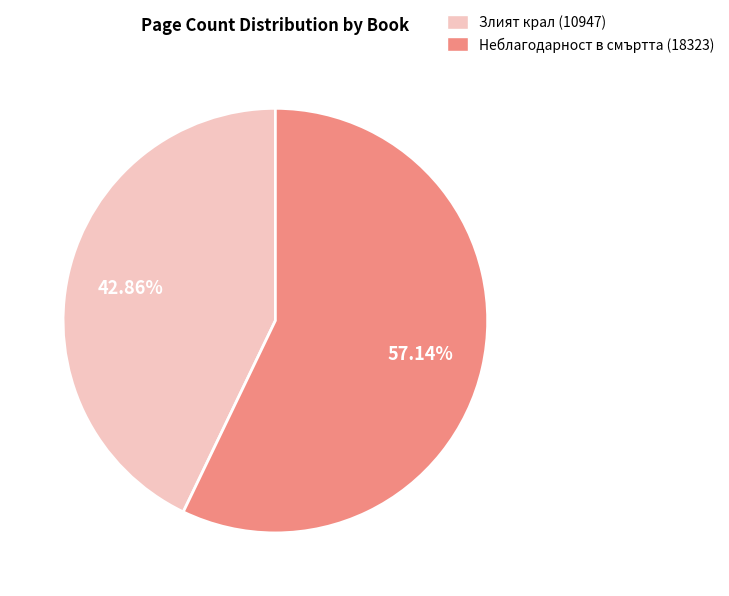

How much of the chart is everything except Неблагодарност в смъртта (18323)?

42.9%